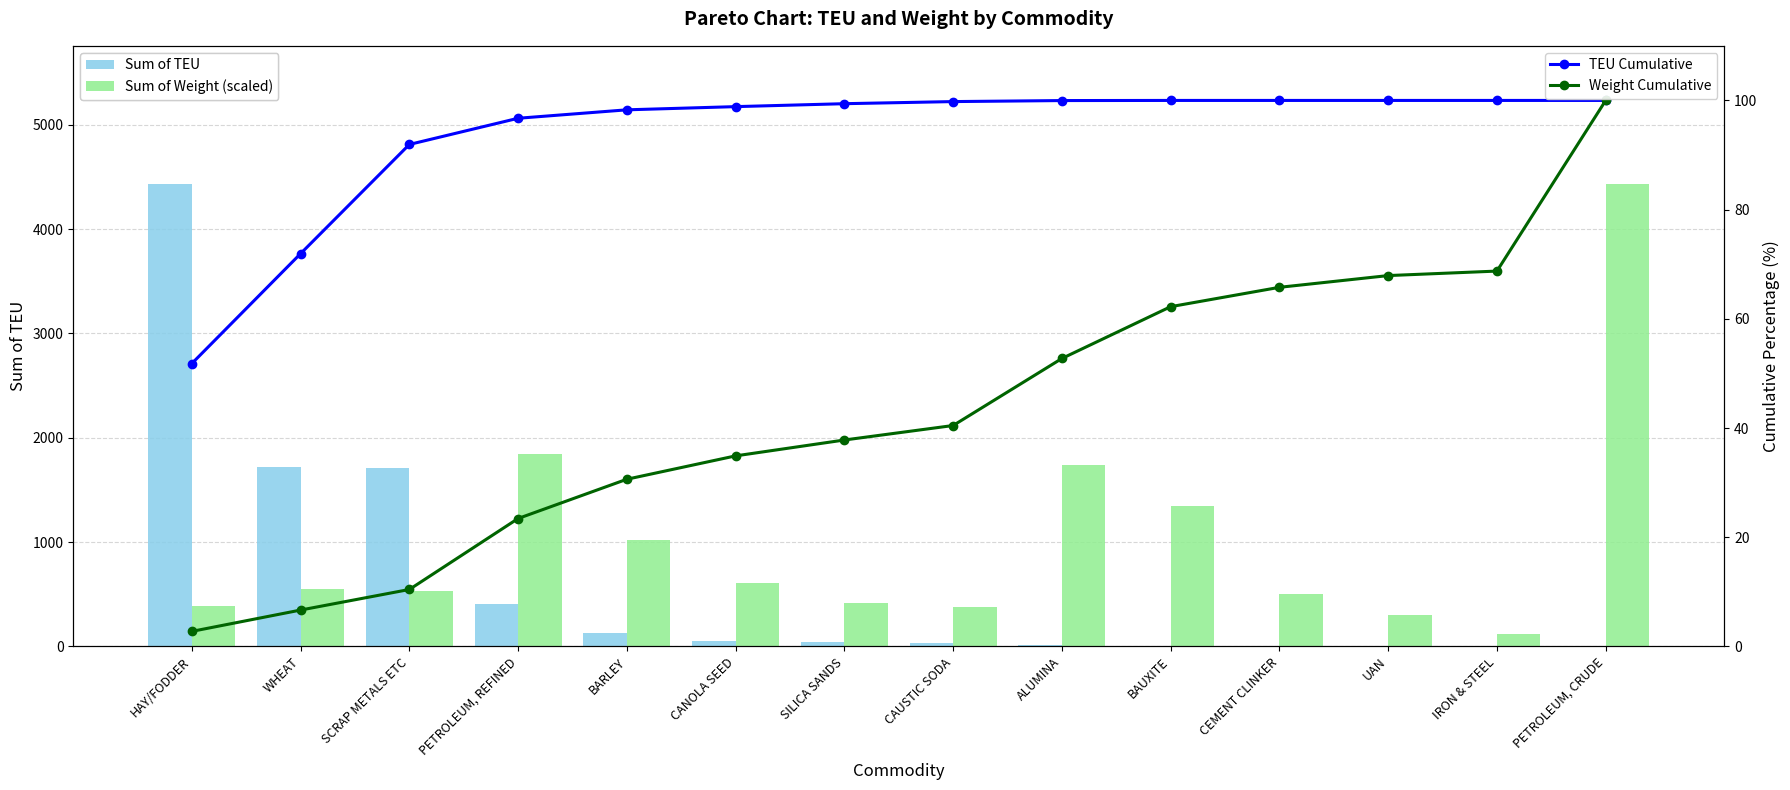

What is the difference between the second highest and second lowest values in the TEU Cumulative series?

28.1